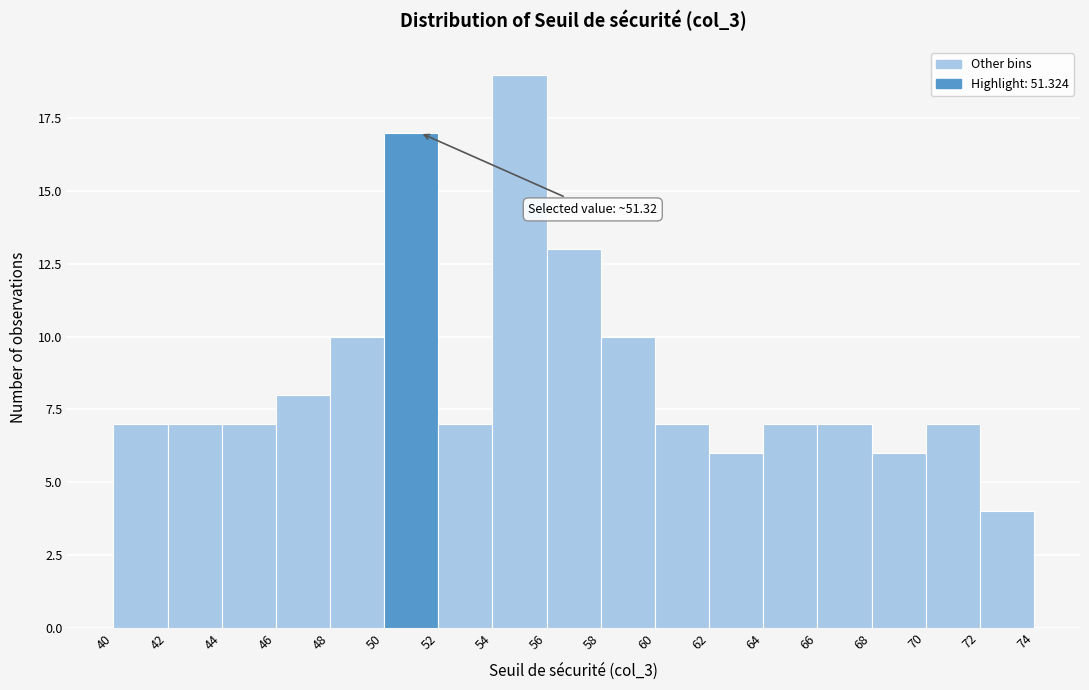

Over which range of the x-axis is the bar tallest?

54 to 56